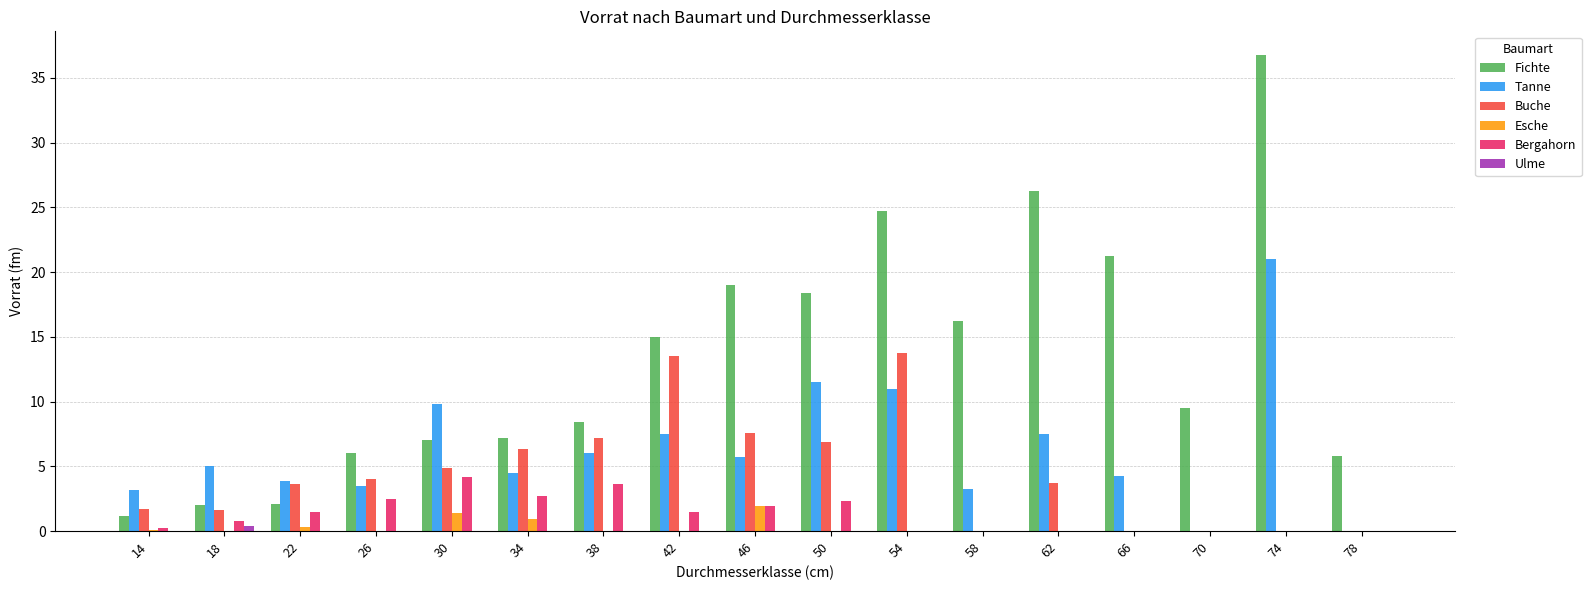

What is the sum of the Bergahorn values at 50 and 54?

2.3